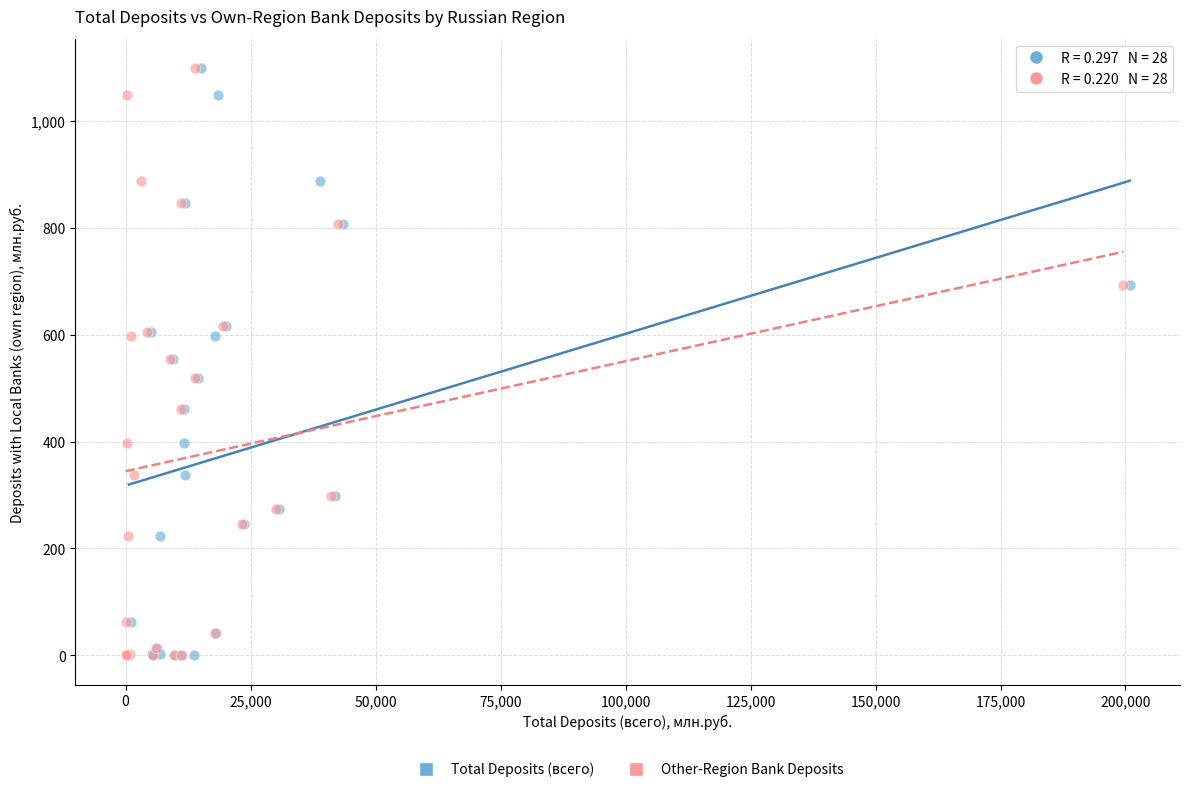

What are all the series names shown in the legend?

Total Deposits (всего), Other-Region Bank Deposits